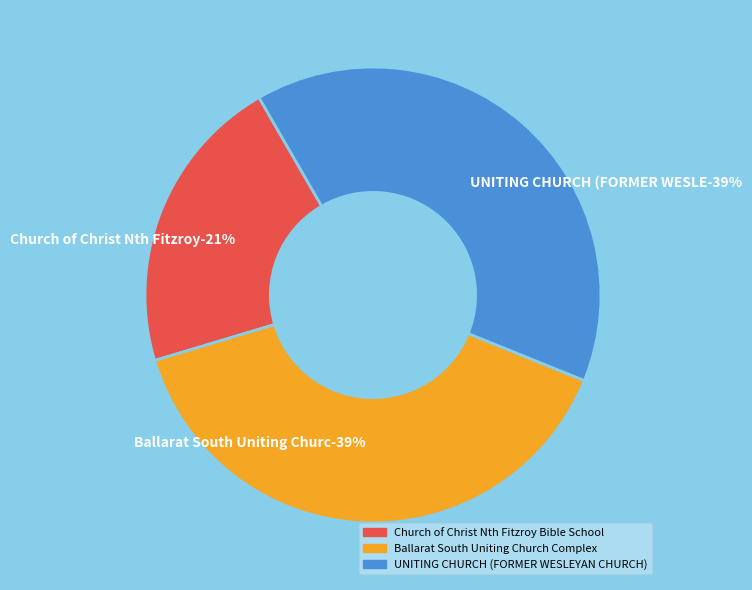

Do UNITING CHURCH (FORMER WESLEYAN CHURCH) and Ballarat South Uniting Church Complex together represent more than half of the pie?

Yes